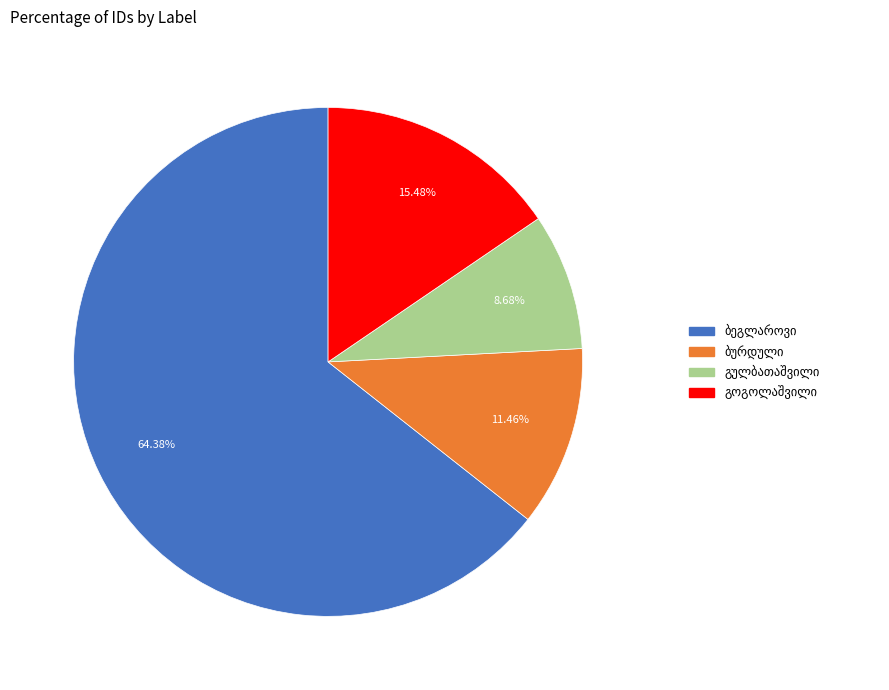

Is there any slice that represents more than half of the pie?

Yes